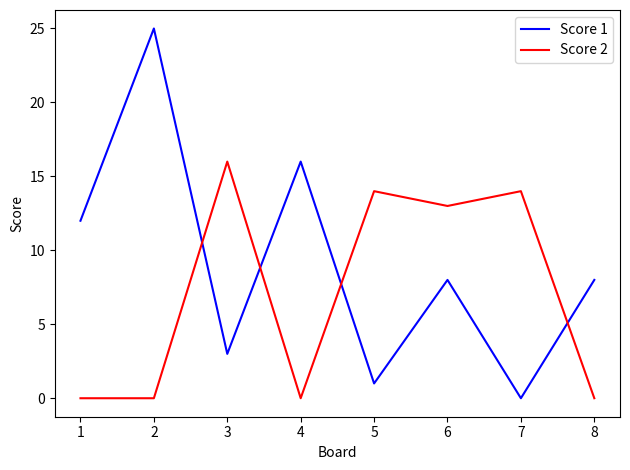

Reading right to left, list all the values displayed in this chart.

Score 1: 8	0	8	1	16	3	25	12
Score 2: 0	14	13	14	0	16	0	0